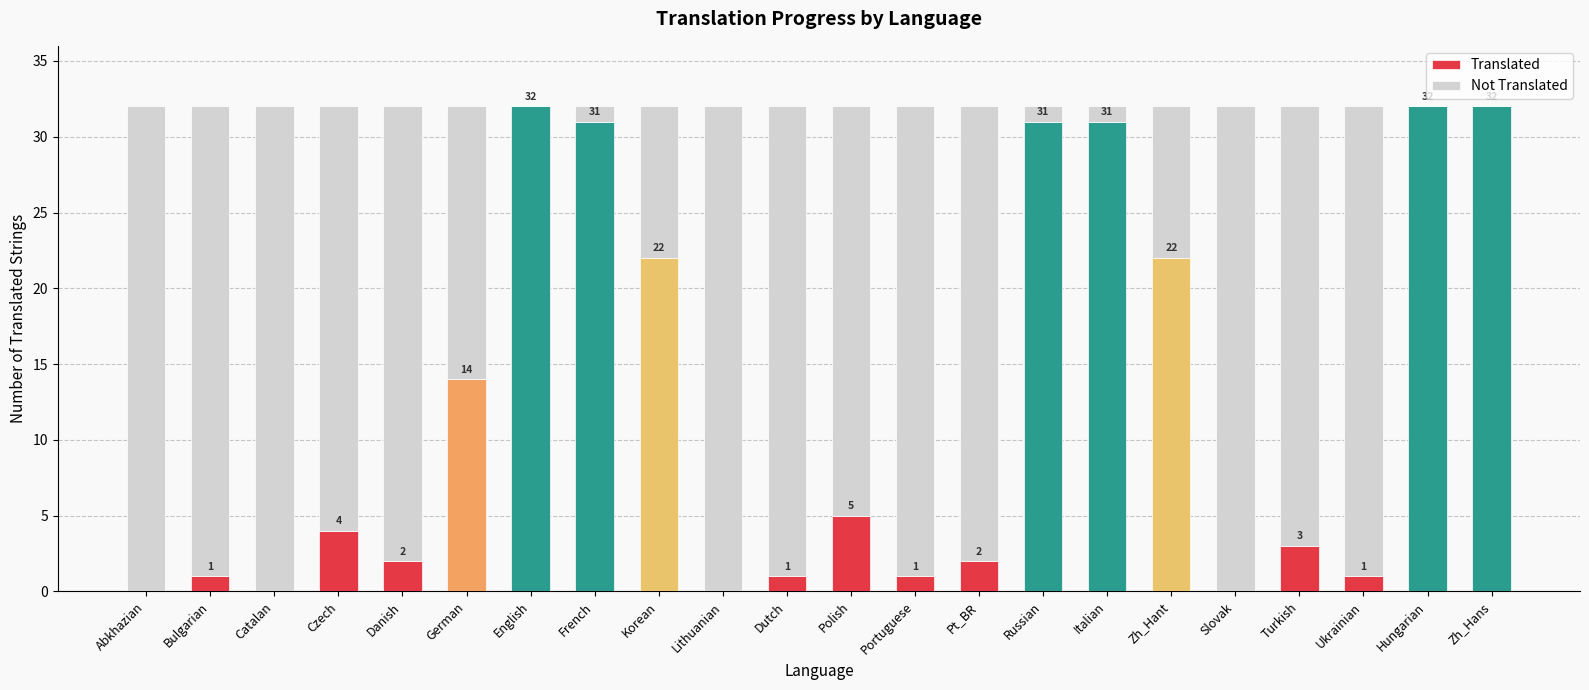

What is the total value across all series at Portuguese?

32